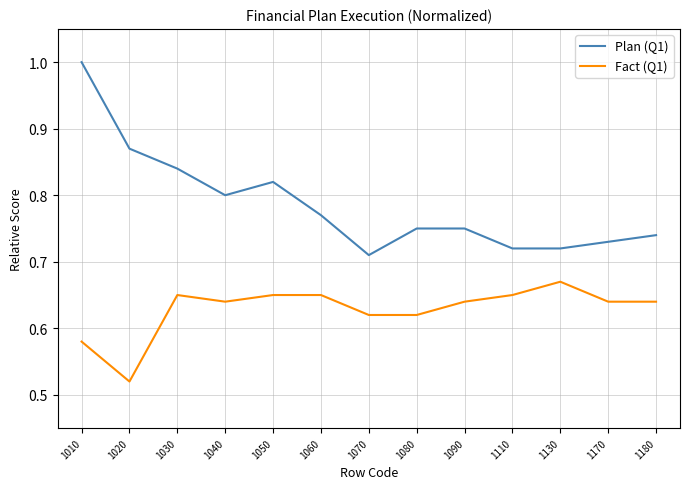

True or false: Fact (Q1) and Plan (Q1) intersect in this chart.

False